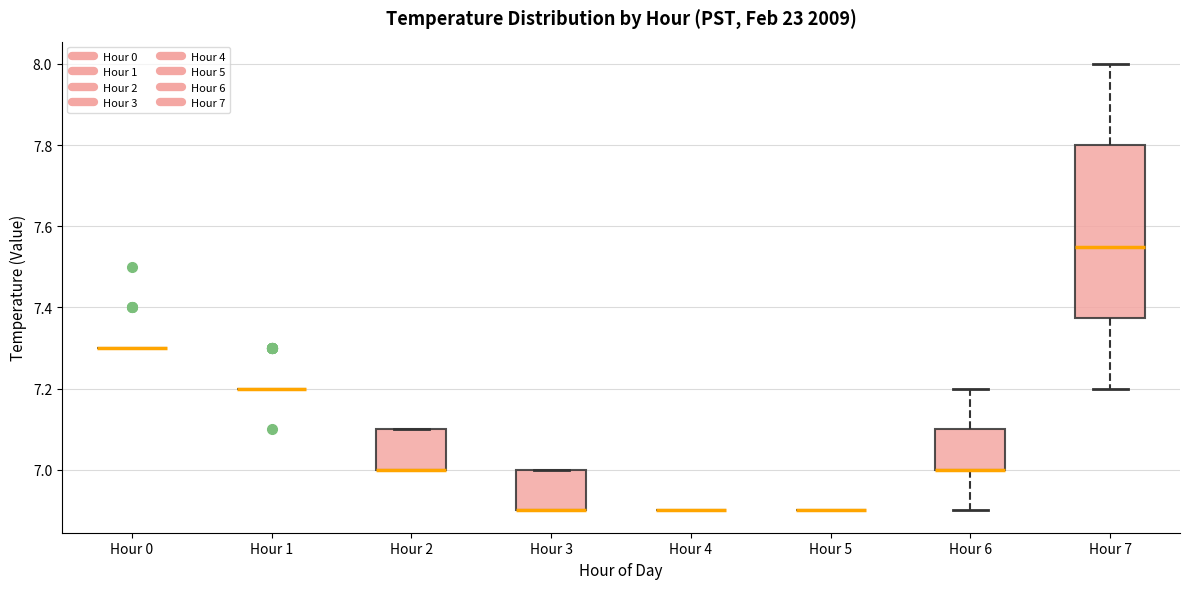

Reading left to right, transcribe this box plot: for each box, give where its median line is, the range the box spans, and where its two whiskers end, as read against the y-axis. The values are not printed on the chart, so give them approximately, as read against the axis.

Hour 0: box collapsed to a line at 7.30, whiskers 7.30 to 7.30
Hour 1: box collapsed to a line at 7.20, whiskers 7.20 to 7.20
Hour 2: median 7.00 (drawn on the box's lower edge), box 7.00 to 7.10, whiskers 7.00 to 7.10
Hour 3: median 6.90 (drawn on the box's lower edge), box 6.90 to 7.00, whiskers 6.90 to 7.00
Hour 4: box collapsed to a line at 6.90, whiskers 6.90 to 6.90
Hour 5: box collapsed to a line at 6.90, whiskers 6.90 to 6.90
Hour 6: median 7.00 (drawn on the box's lower edge), box 7.00 to 7.10, whiskers 6.90 to 7.20
Hour 7: median 7.56, box 7.38 to 7.80, whiskers 7.20 to 8.00